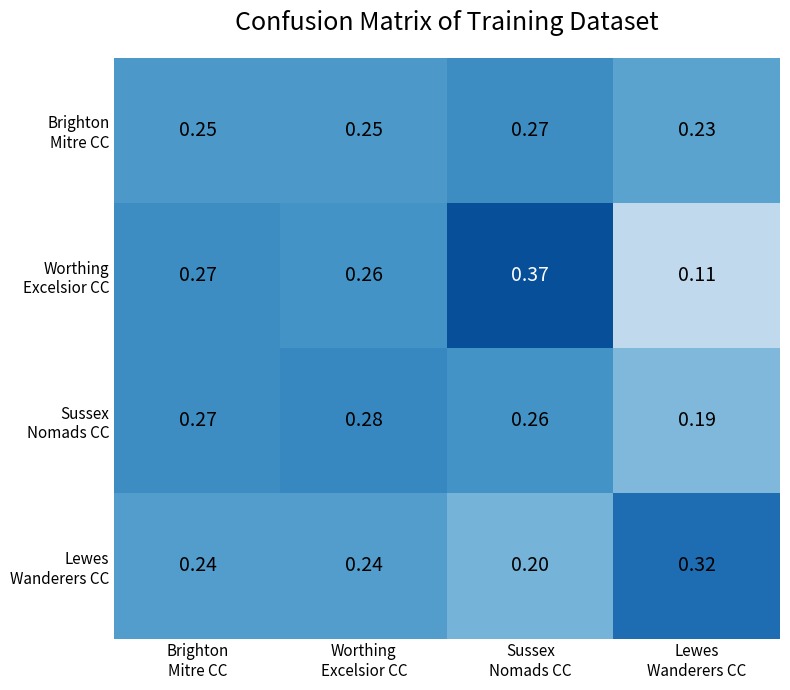

Count the number of data series in this chart.

4